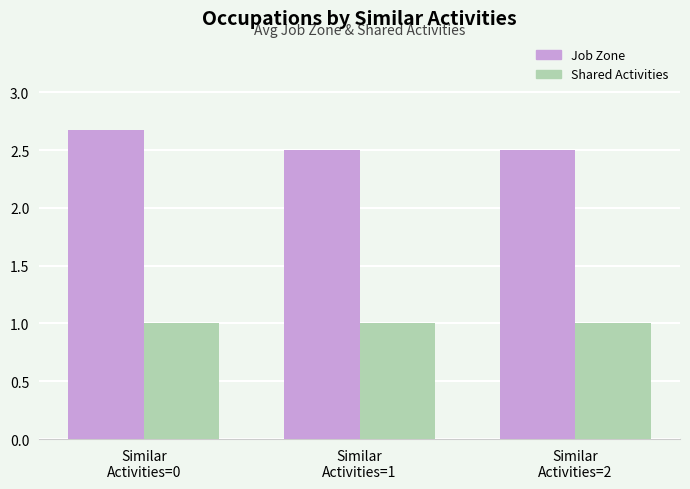

What is the spread (max minus min) of values at Similar
Activities=2?

1.5